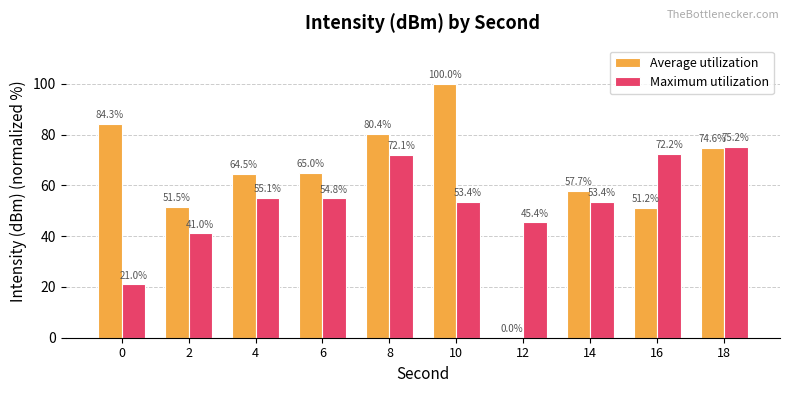

What is the total value across all series at 18?

149.8